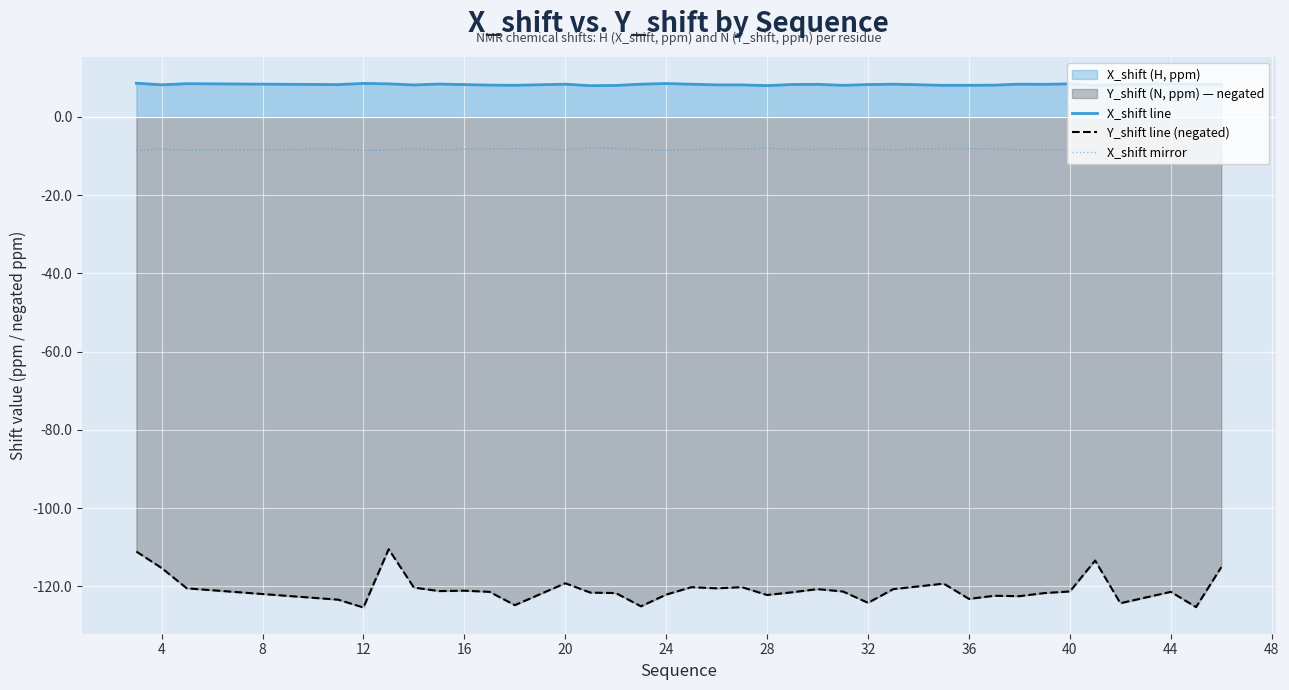

How many lines are shown in the chart?

3